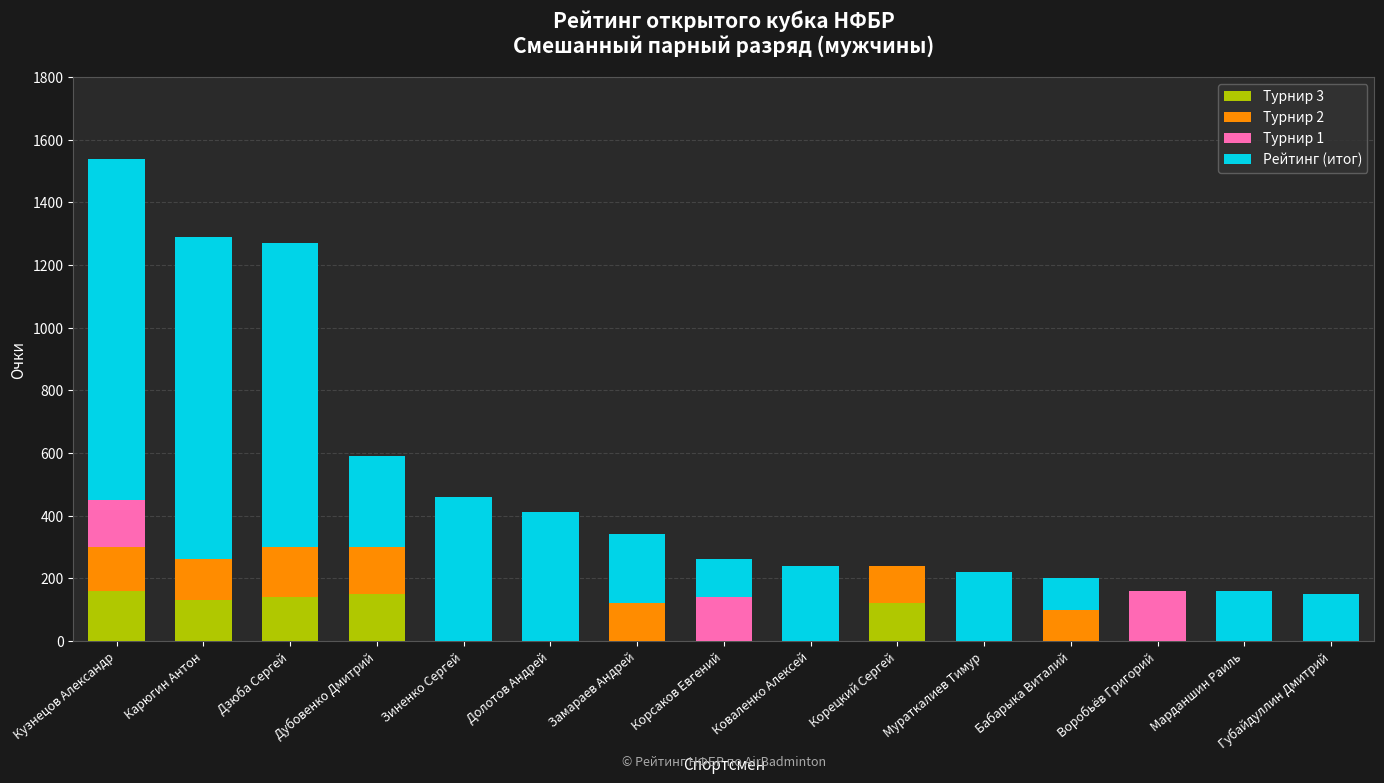

How many categories are shown in the chart?

15